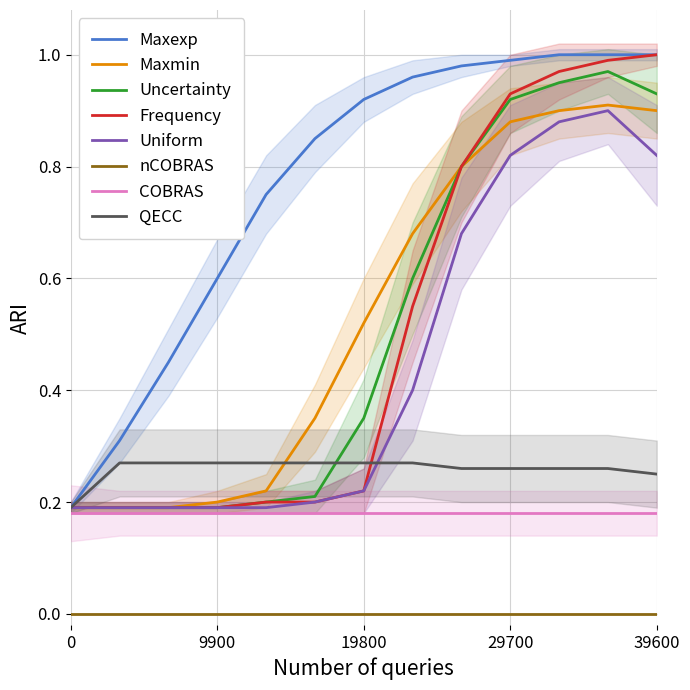

What is the sum of all Maxexp values?

10.0